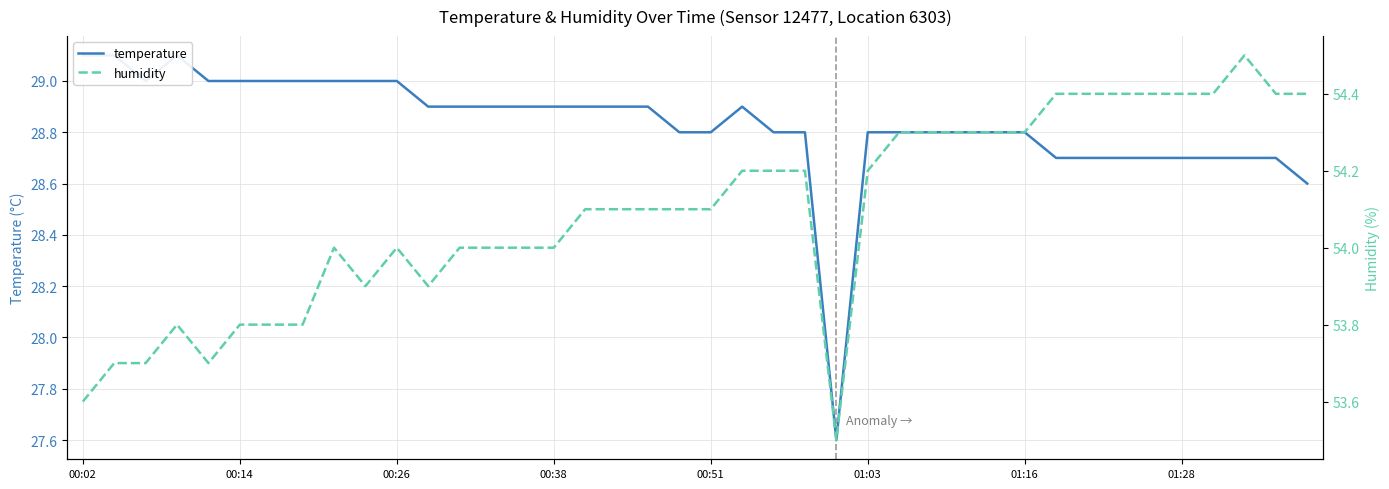

The humidity series shows 32.7 at 22. True or false?

False